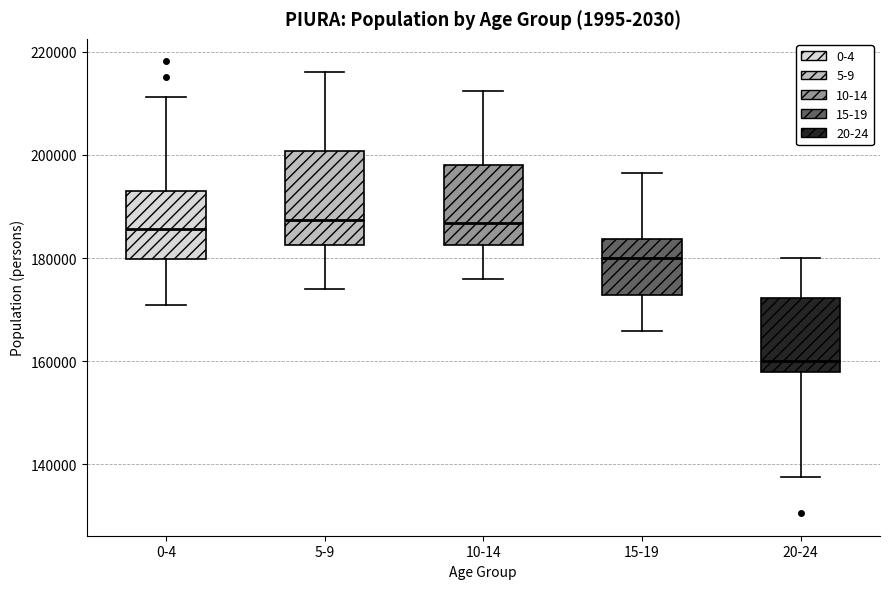

Reading left to right, read every box against the y-axis: the position of its median line, the range the box covers, and the ends of its whiskers. The values are not printed on the chart, so give them approximately, as read against the axis.

0-4: median 186000, box 180000 to 192000, whiskers 170000 to 212000
5-9: median 188000, box 182000 to 200000, whiskers 174000 to 216000
10-14: median 186000, box 182000 to 198000, whiskers 176000 to 212000
15-19: median 180000, box 172000 to 184000, whiskers 166000 to 196000
20-24: median 160000, box 158000 to 172000, whiskers 138000 to 180000